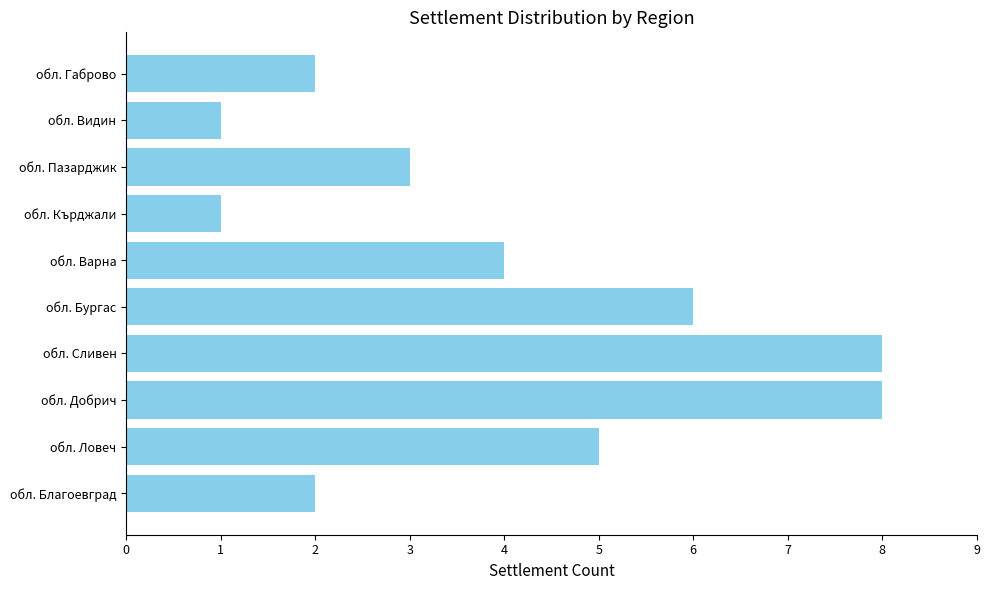

The chart shows a value of 4 at обл. Габрово. True or false?

False